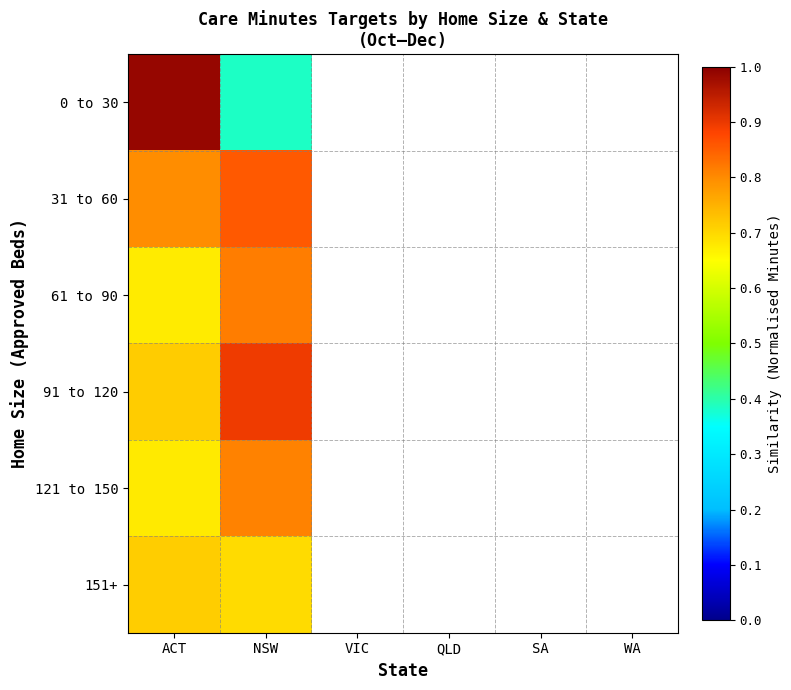

What is the difference between the maximum and minimum values in the 0 to 30 series?

0.6